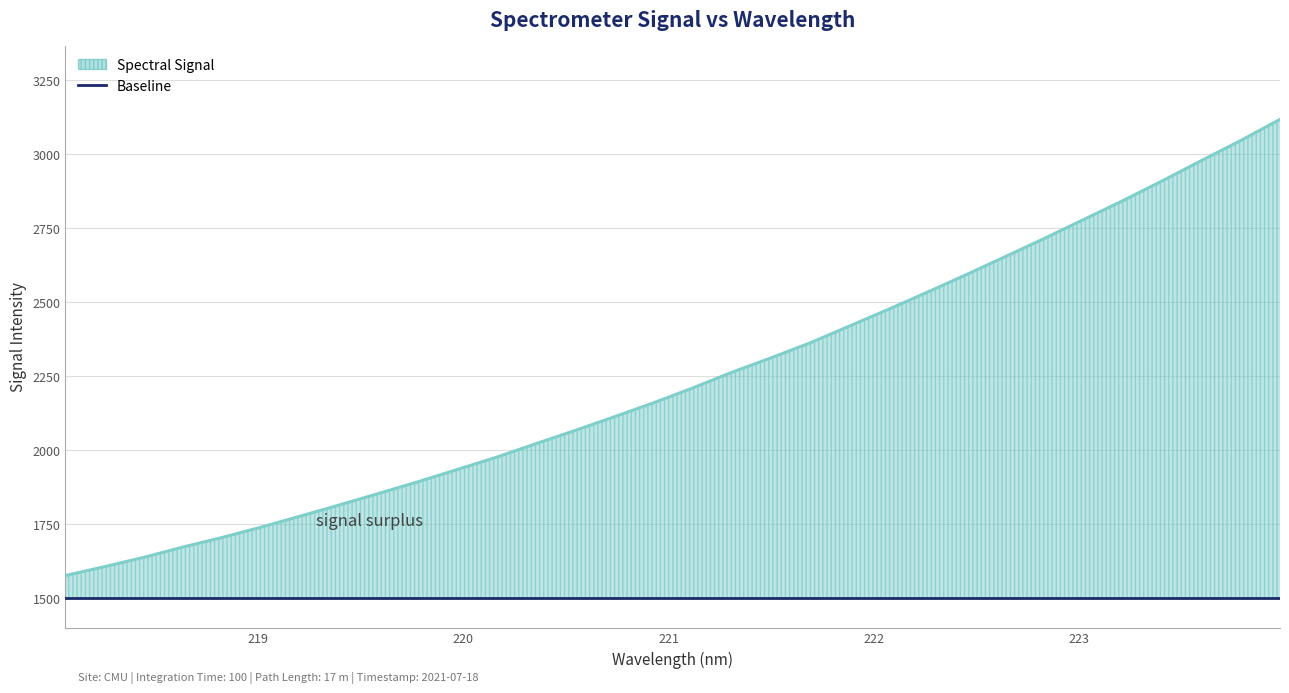

Is the value of Spectral Signal at 23 greater than the value of Baseline at 220?

Yes